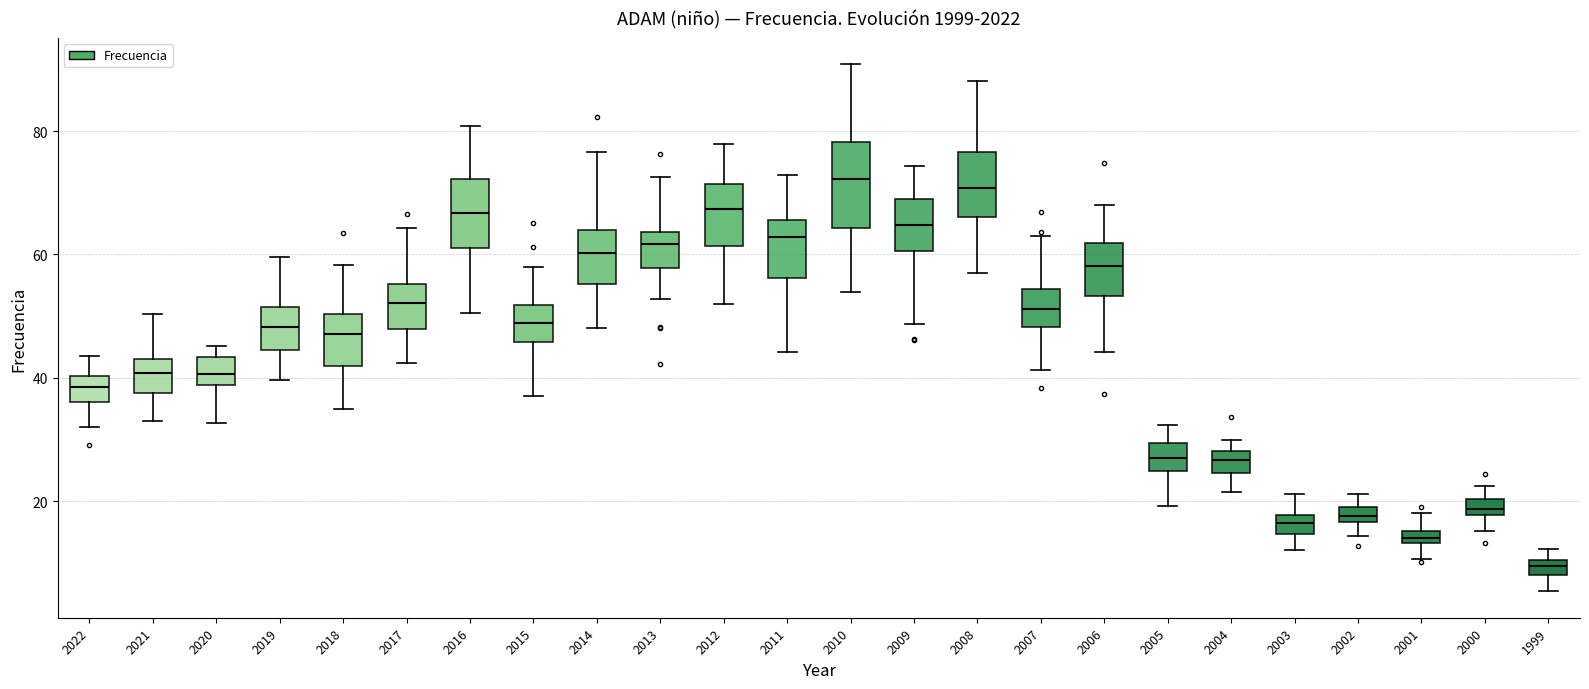

Where is the lower edge of the box at x = 2000 on the y-axis? The values are not printed on the chart, so give them approximately, as read against the axis.

18